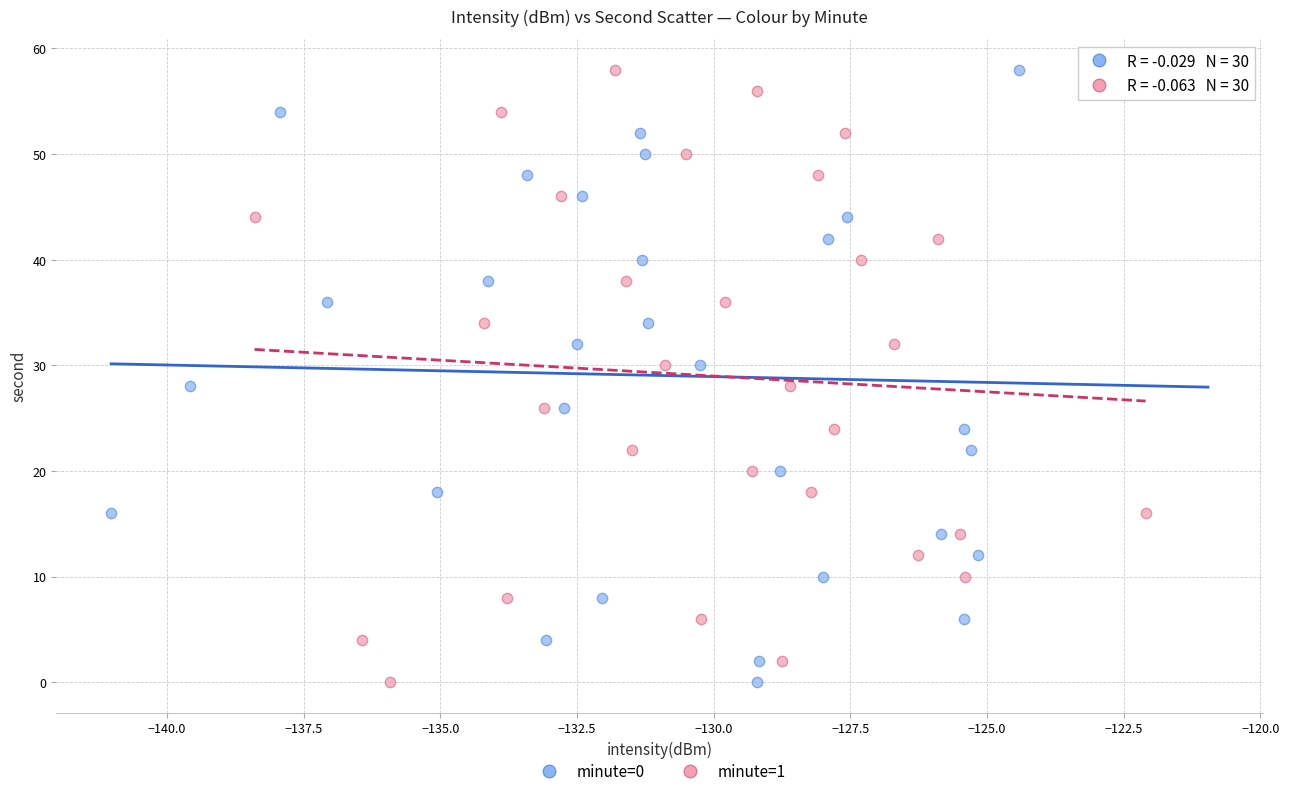

What are all the series names shown in the legend?

minute=0, minute=1